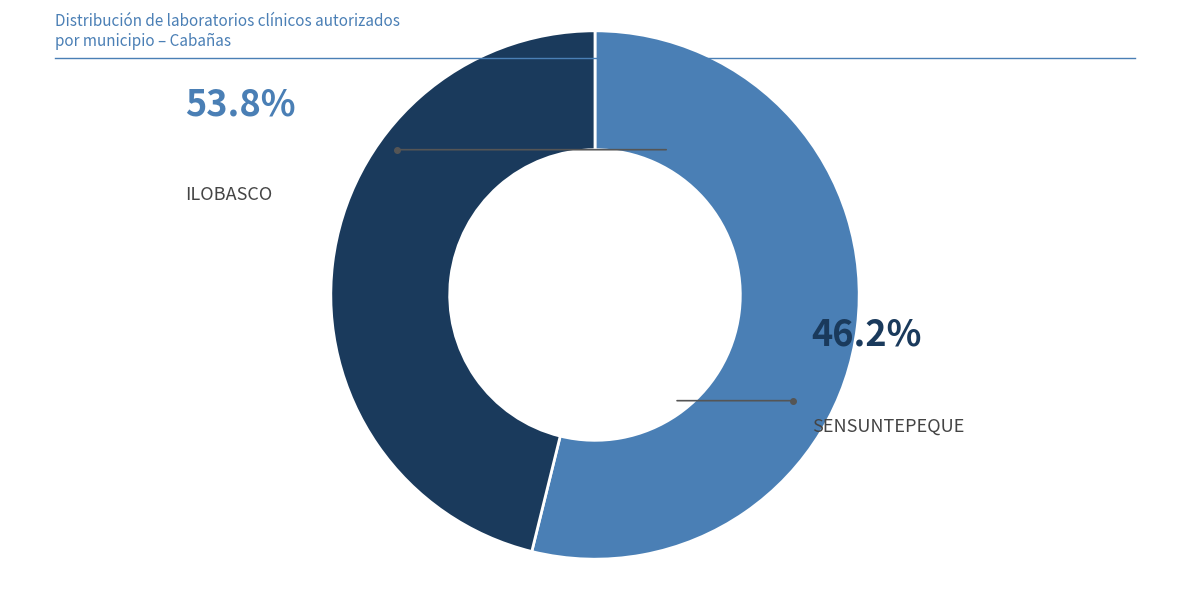

Which category has the biggest portion of the pie?

ILOBASCO